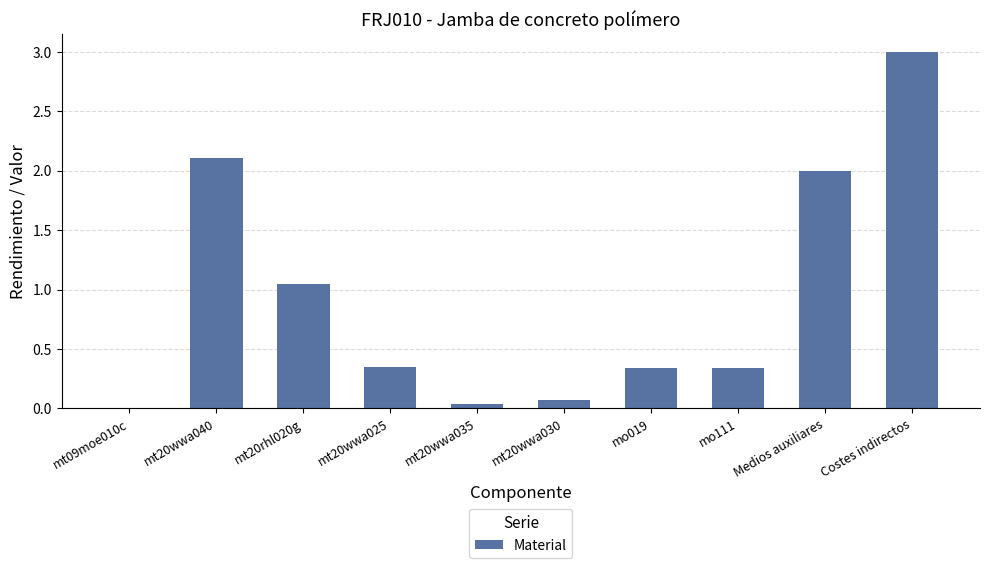

What is the sum of all values?

9.3